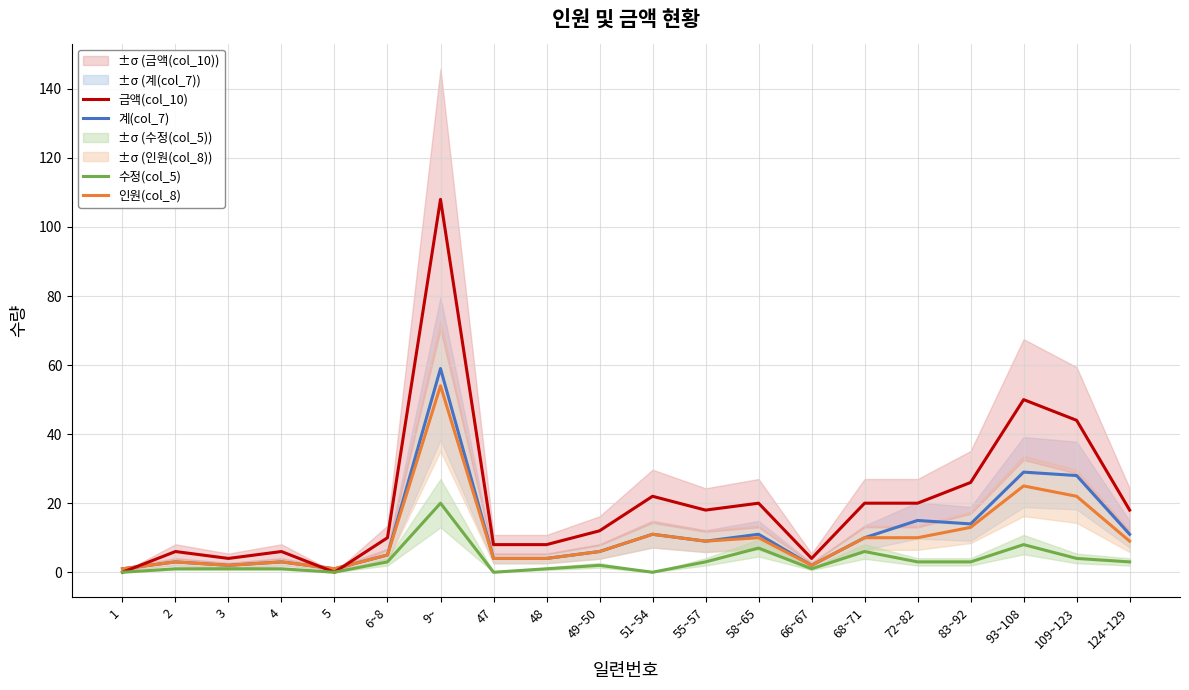

The 수정(col_5) series shows 0 at 5. True or false?

True